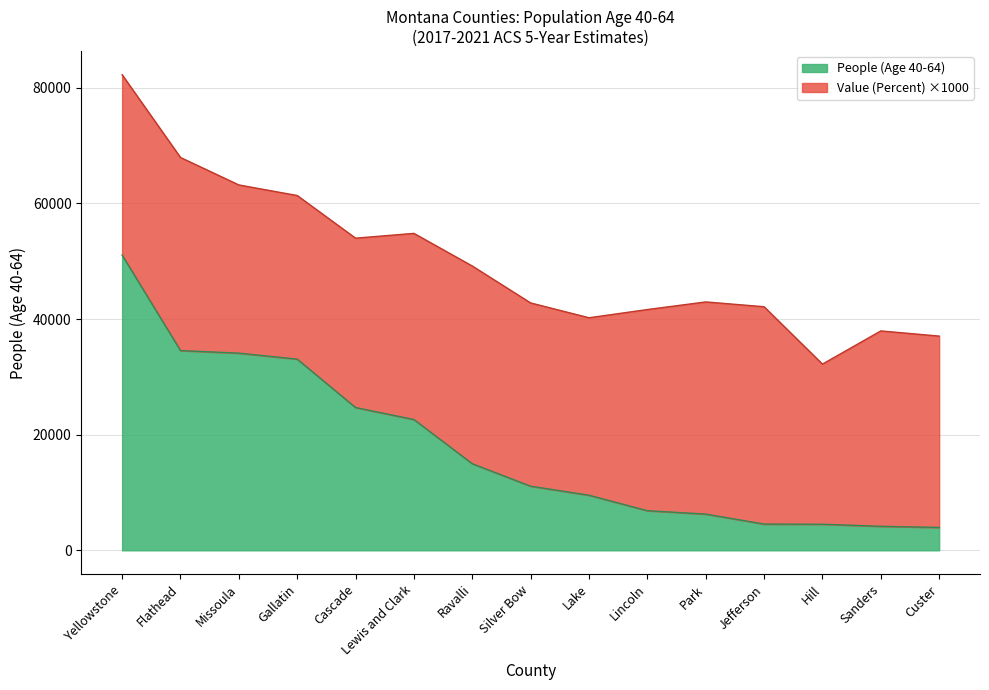

The value at Lincoln is 3407. True or false?

False